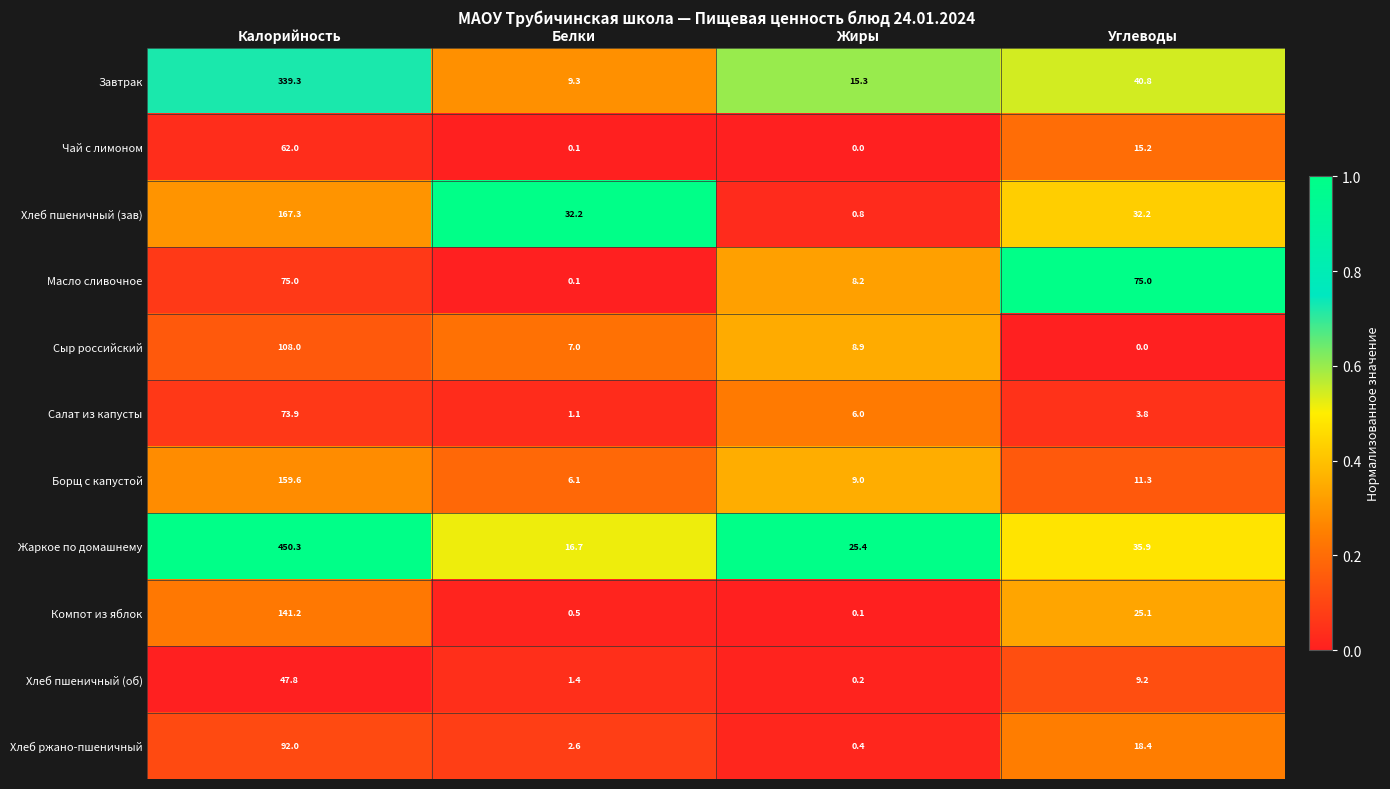

At which category is the sum across all series the highest?

Калорийность